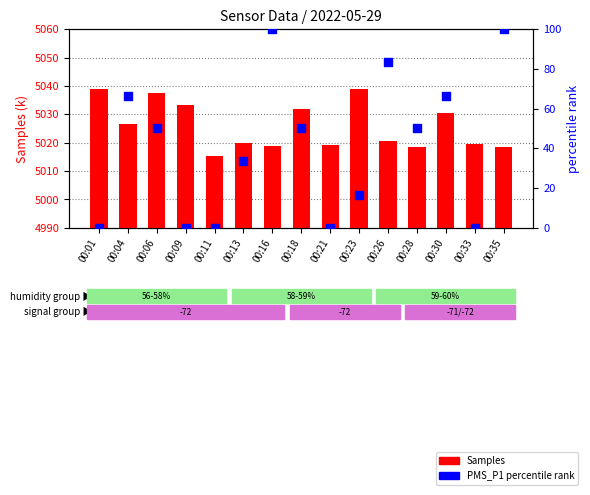

At which category is the sum across all series the highest?

00:16